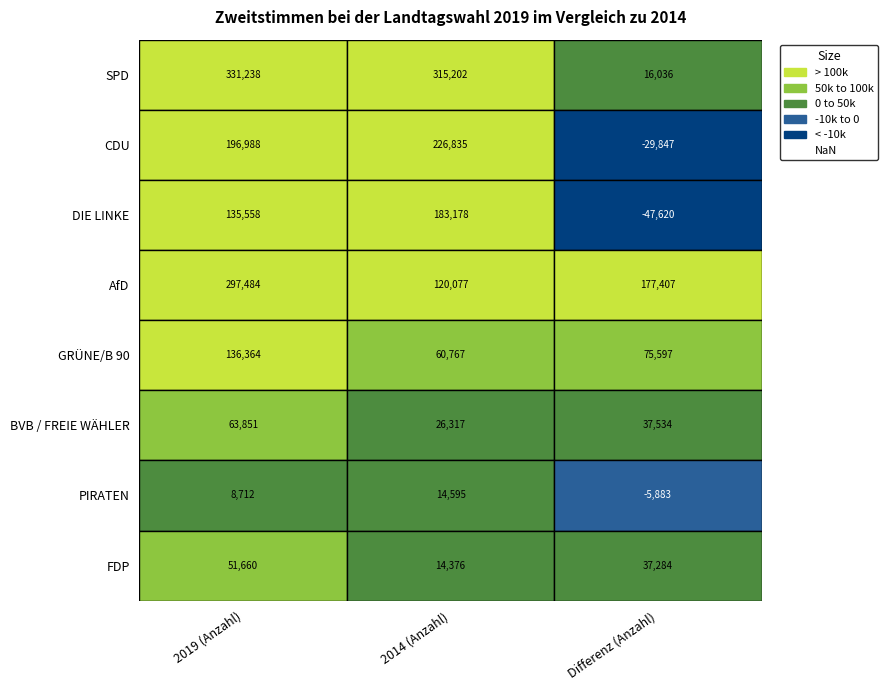

Rank the series at 2019 (Anzahl) from highest to lowest value.

SPD, AfD, CDU, GRÜNE/B 90, DIE LINKE, BVB / FREIE WÄHLER, FDP, PIRATEN